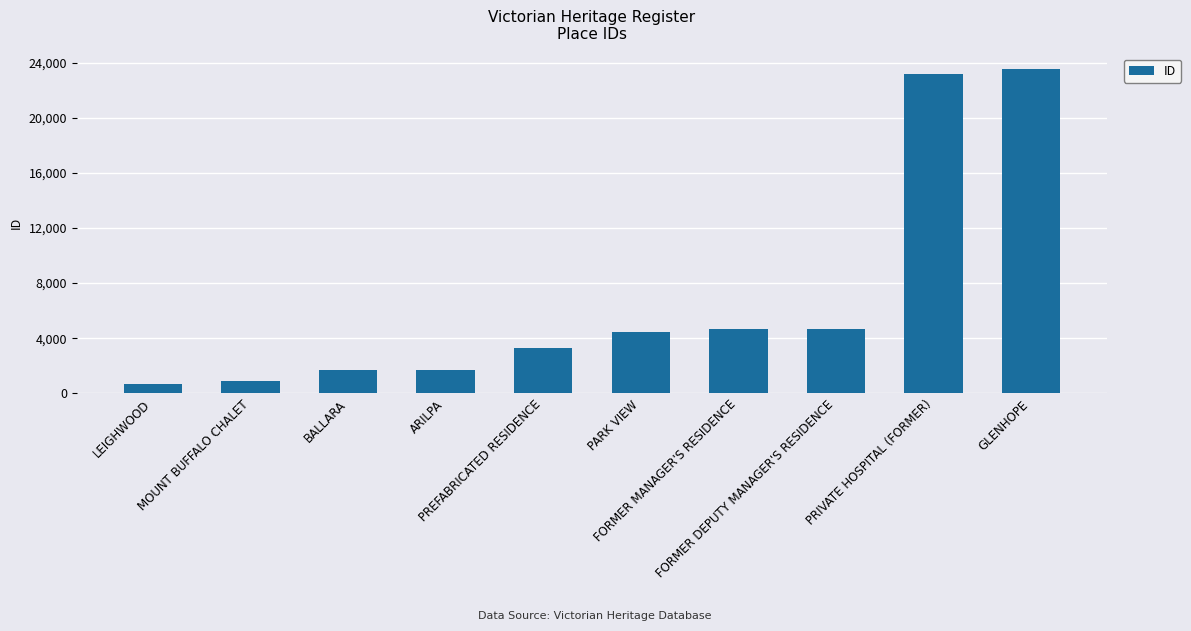

How many values are below 4430?

5